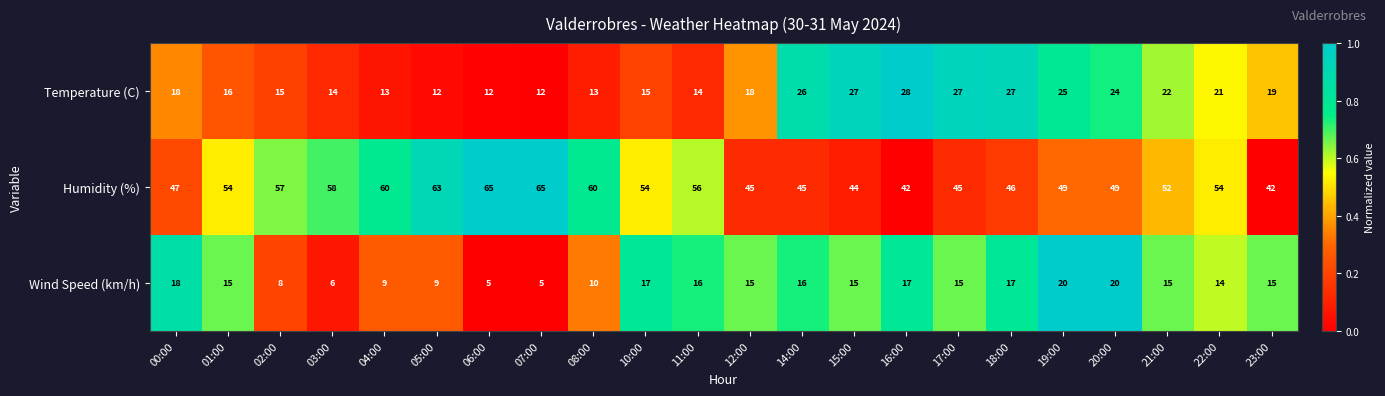

Where does the Wind Speed (km/h) series first go above 15?

00:00